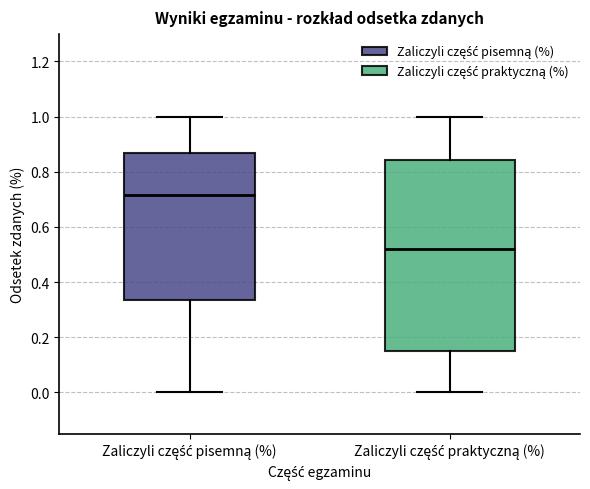

Which box has the highest median line?

Zaliczyli część pisemną (%)